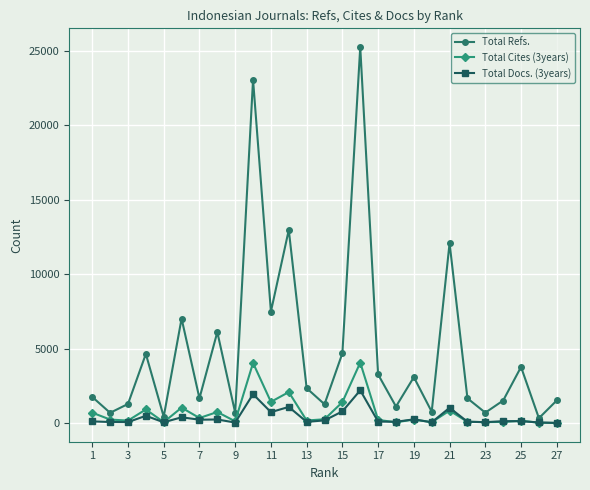

In Total Refs., how many points are lower than both neighbors (excluding endpoints)?

10